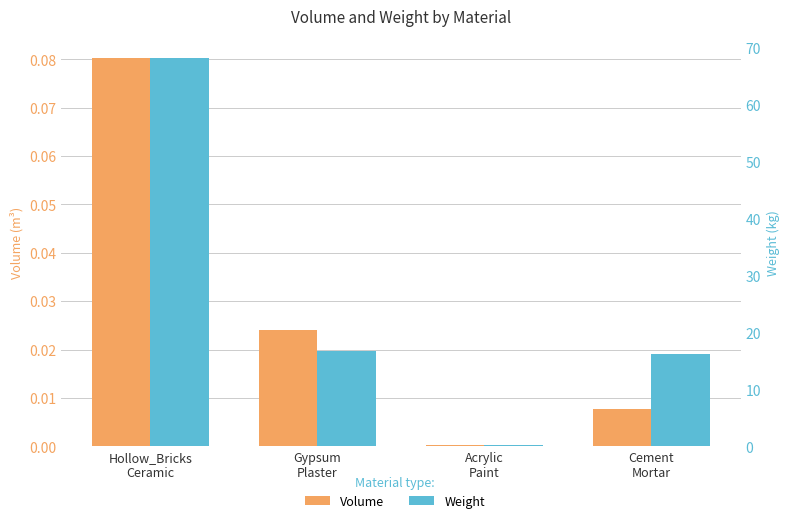

What are all the series names shown in the legend?

Volume, Weight